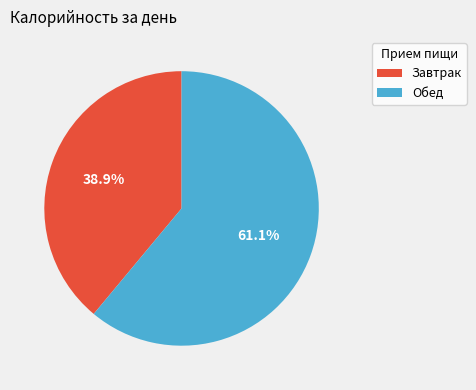

Is the sum of Обед and Завтрак greater than half?

Yes